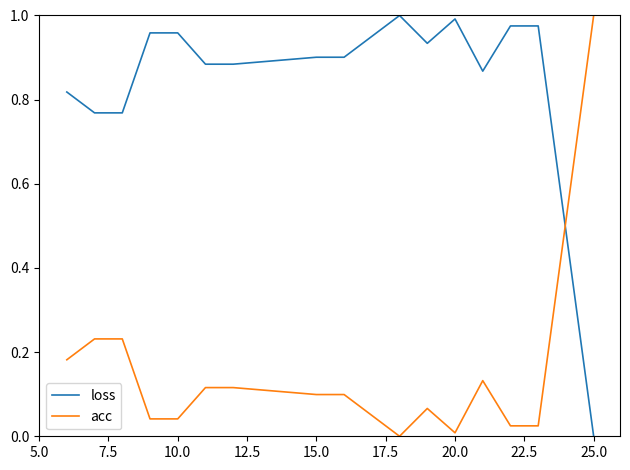

How many intersections are there between acc and loss?

1